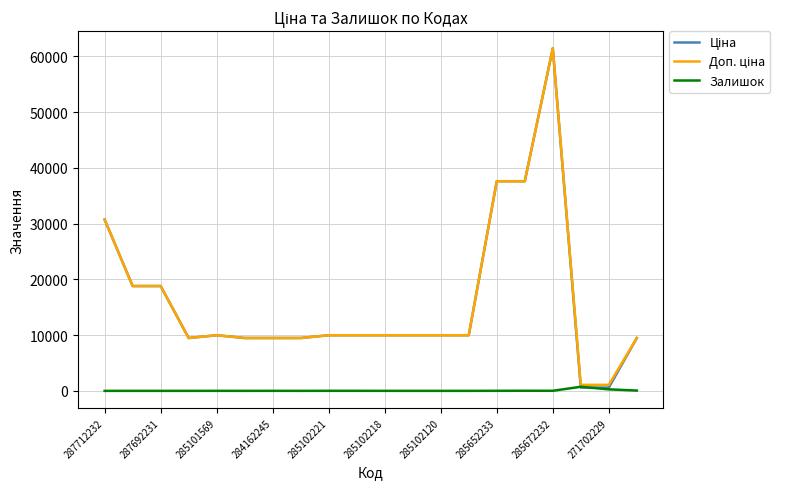

What is the greatest value displayed?

61434.3